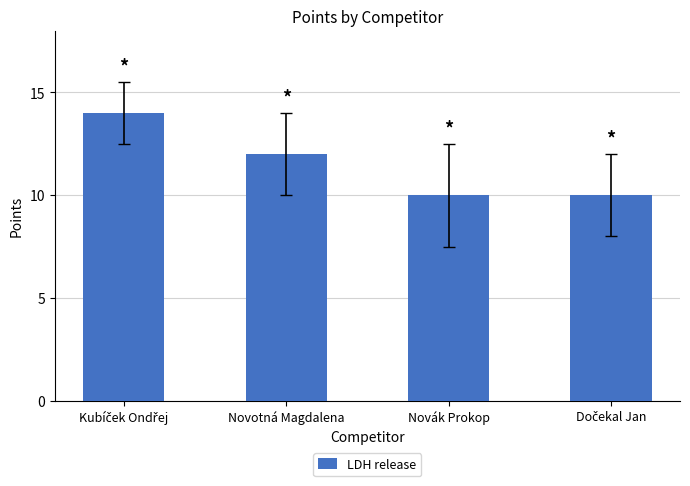

Is it true that the value at Novotná Magdalena is 12?

True